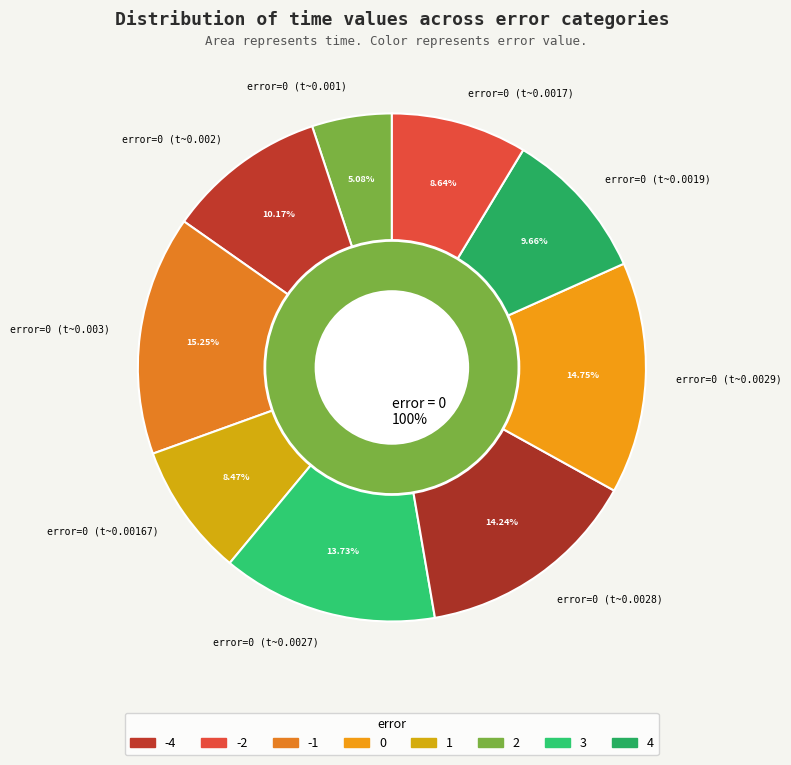

To the nearest percent, what is the difference between the 0.0 and 0.0 slice percentages?

5%